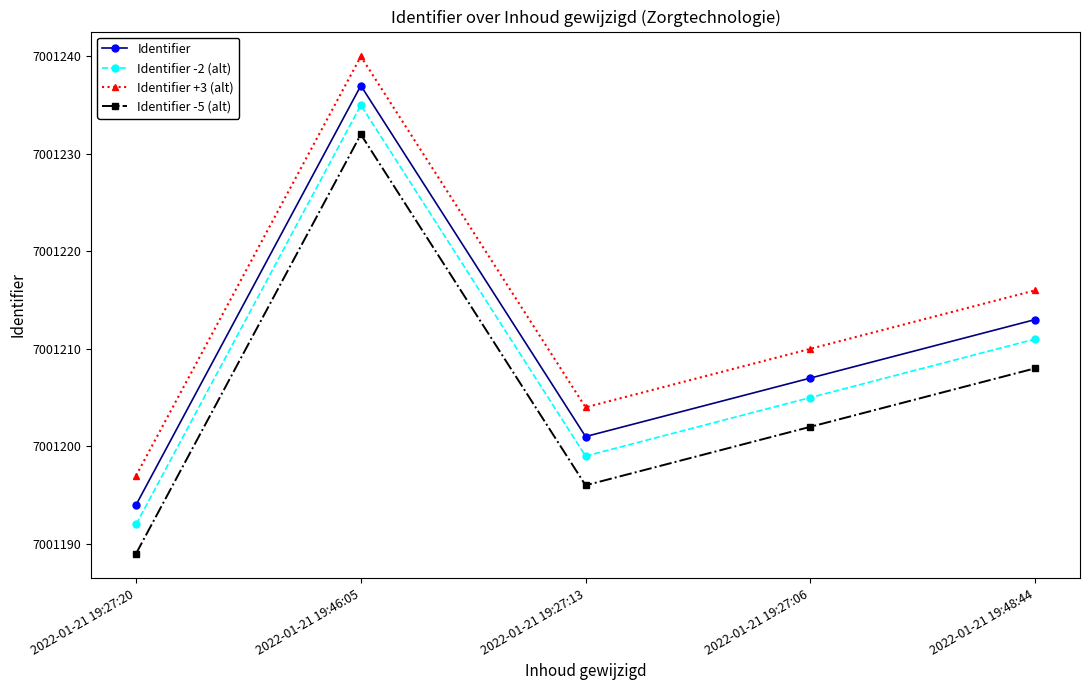

What is the difference between the Identifier -2 (alt) values at 2022-01-21 19:27:06 and 2022-01-21 19:46:05?

30